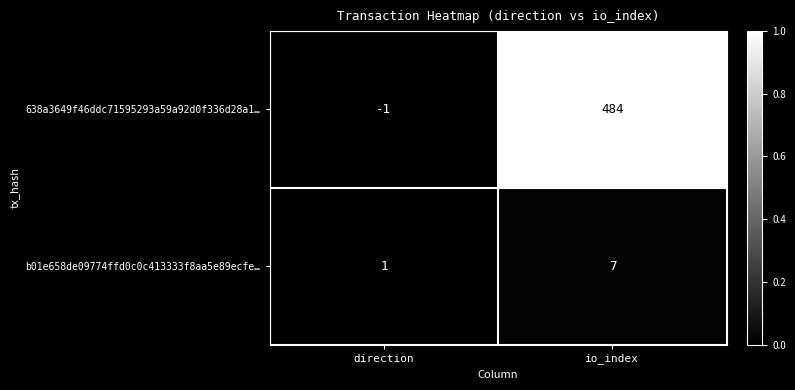

List the series in order of their overall mean, highest first.

638a3649f46ddc71595293a59a92d0f336d28a1…, b01e658de09774ffd0c0c413333f8aa5e89ecfe…